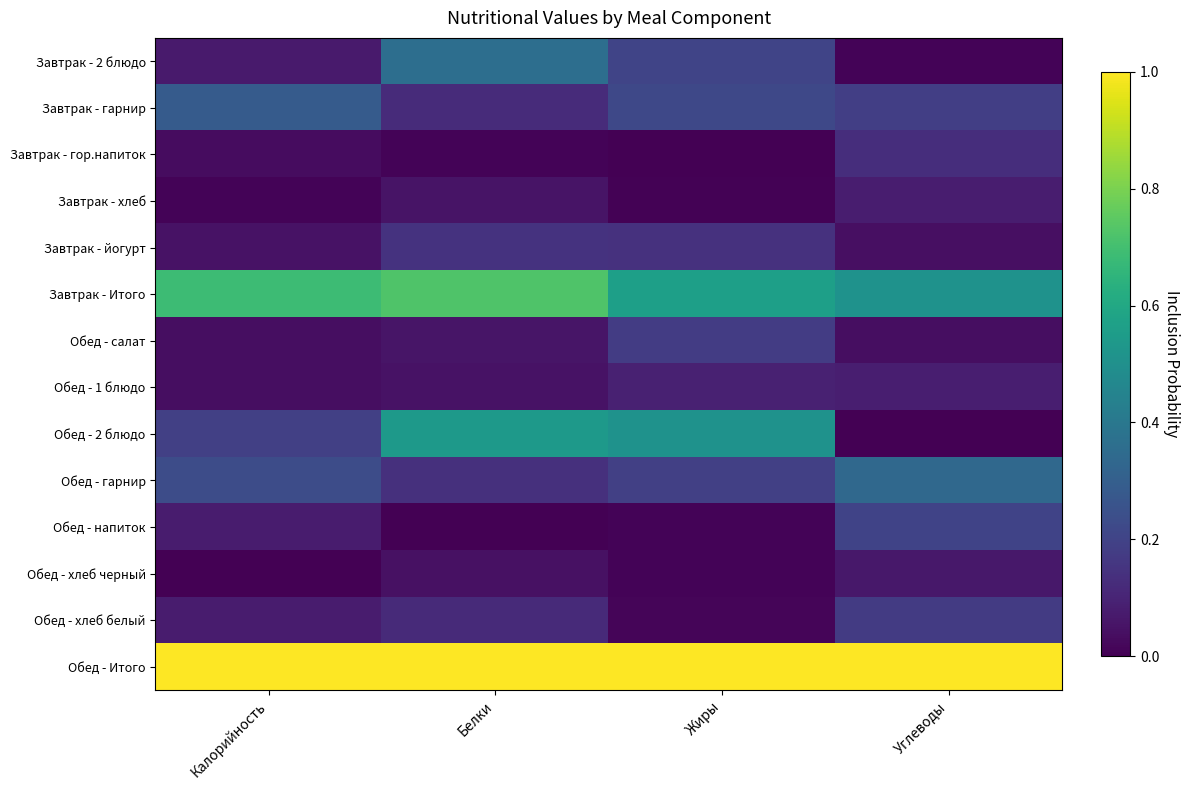

Reading left to right, what are all the values shown in this chart?

Завтрак - 2 блюдо: Калорийность=0.1	Белки=0.4	Жиры=0.2	Углеводы=0.0
Завтрак - гарнир: Калорийность=0.3	Белки=0.1	Жиры=0.2	Углеводы=0.2
Завтрак - гор.напиток: Калорийность=0.0	Белки=0.0	Жиры=0.0	Углеводы=0.1
Завтрак - хлеб: Калорийность=0.0	Белки=0.1	Жиры=0.0	Углеводы=0.1
Завтрак - йогурт: Калорийность=0.1	Белки=0.1	Жиры=0.1	Углеводы=0.0
Завтрак - Итого: Калорийность=0.7	Белки=0.7	Жиры=0.6	Углеводы=0.5
Обед - салат: Калорийность=0.0	Белки=0.1	Жиры=0.2	Углеводы=0.0
Обед - 1 блюдо: Калорийность=0.0	Белки=0.0	Жиры=0.1	Углеводы=0.1
Обед - 2 блюдо: Калорийность=0.2	Белки=0.5	Жиры=0.5	Углеводы=0.0
Обед - гарнир: Калорийность=0.2	Белки=0.1	Жиры=0.2	Углеводы=0.3
Обед - напиток: Калорийность=0.1	Белки=0.0	Жиры=0.0	Углеводы=0.2
Обед - хлеб черный: Калорийность=0.0	Белки=0.0	Жиры=0.0	Углеводы=0.1
Обед - хлеб белый: Калорийность=0.1	Белки=0.1	Жиры=0.0	Углеводы=0.2
Обед - Итого: Калорийность=1.0	Белки=1.0	Жиры=1.0	Углеводы=1.0